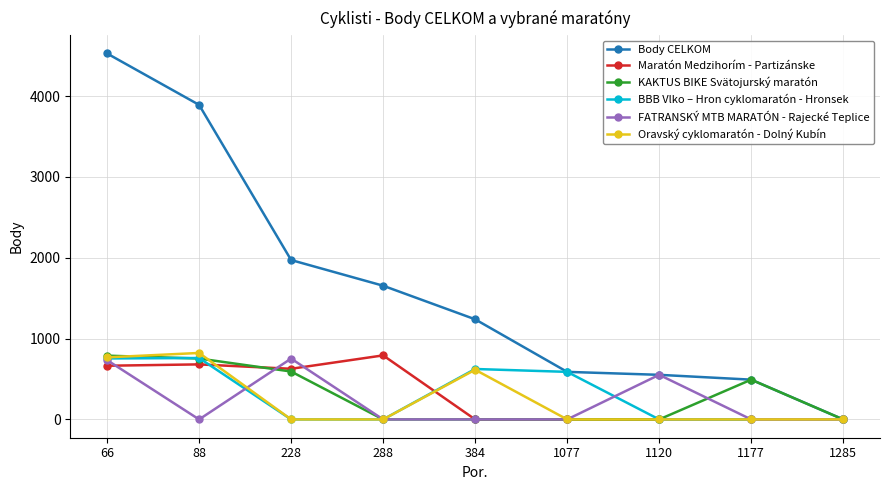

Which series has the largest range (max minus min)?

Body CELKOM